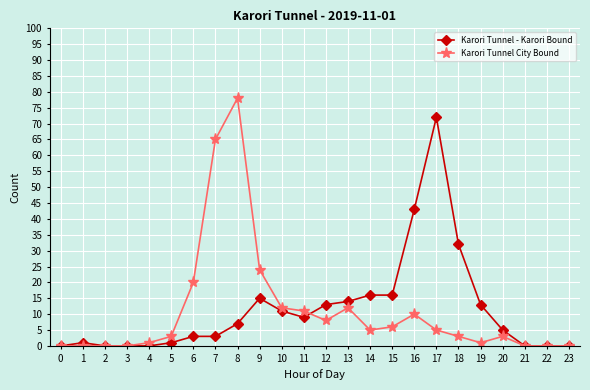

How many lines are shown in the chart?

2